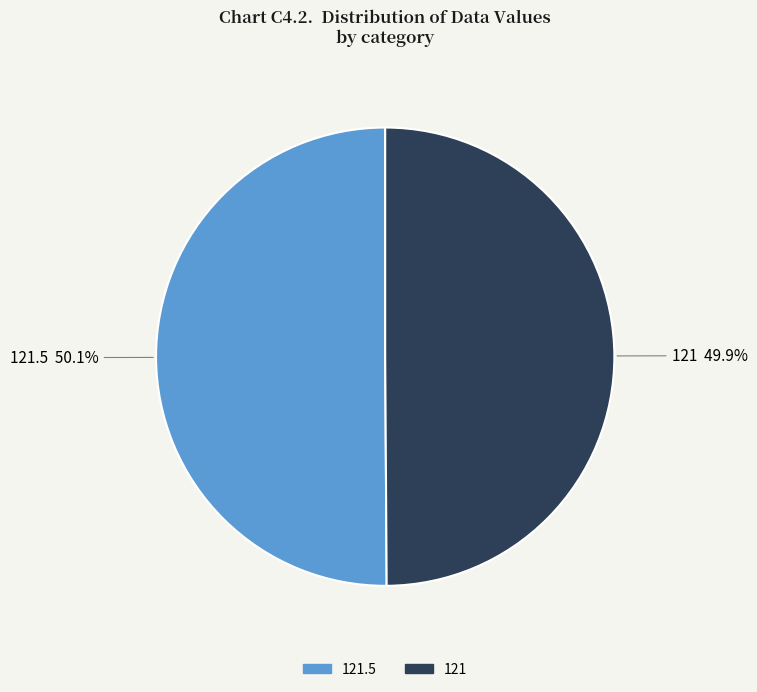

Is there any slice that represents more than half of the pie?

Yes